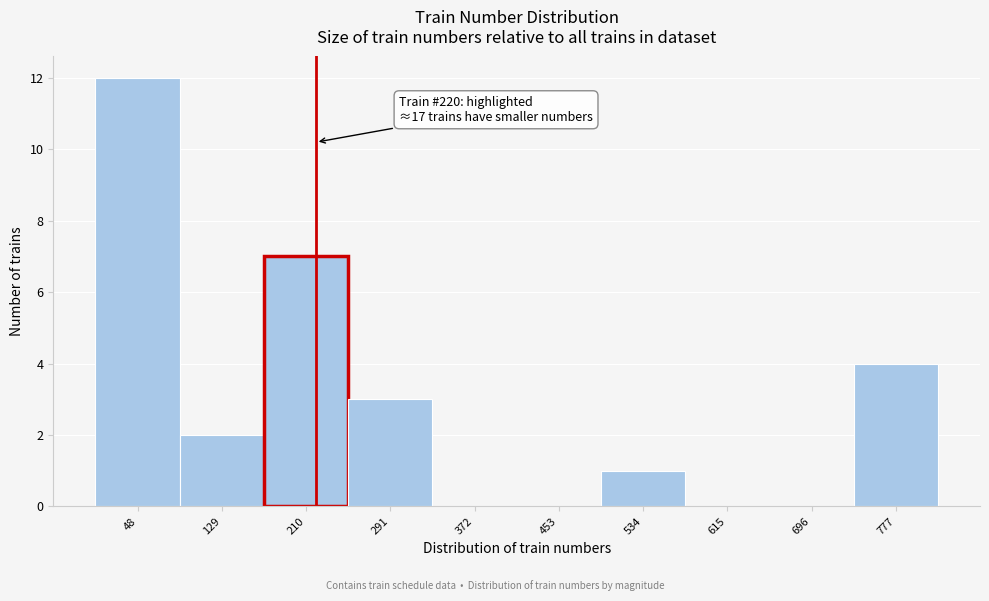

Which range on the x-axis has the tallest bar?

8 to 89